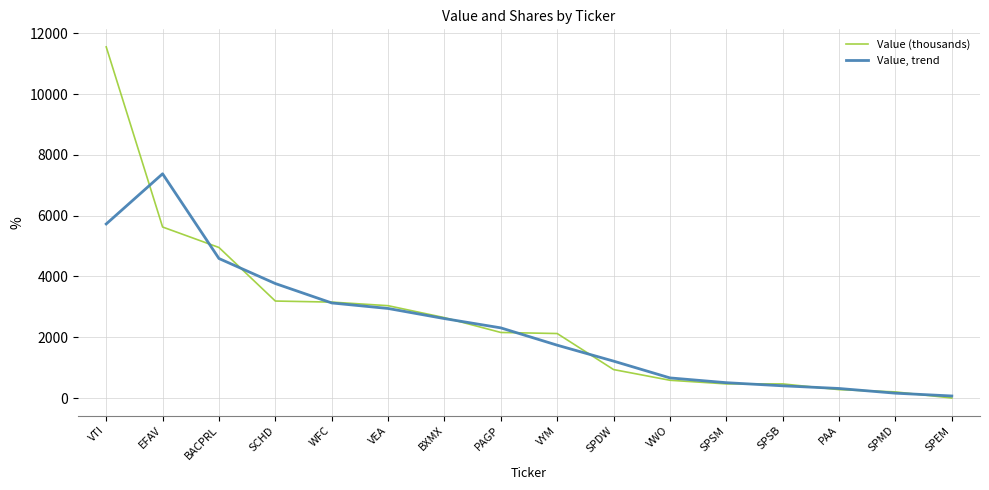

Where do Value (thousands) and Value, trend first cross each other?

VTI and EFAV